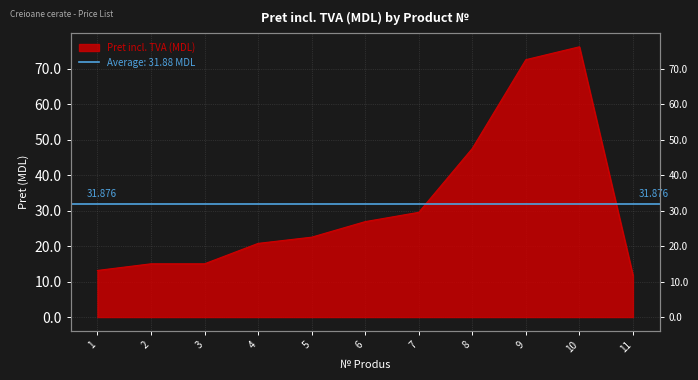

Which has a higher value, 10 or 1?

10